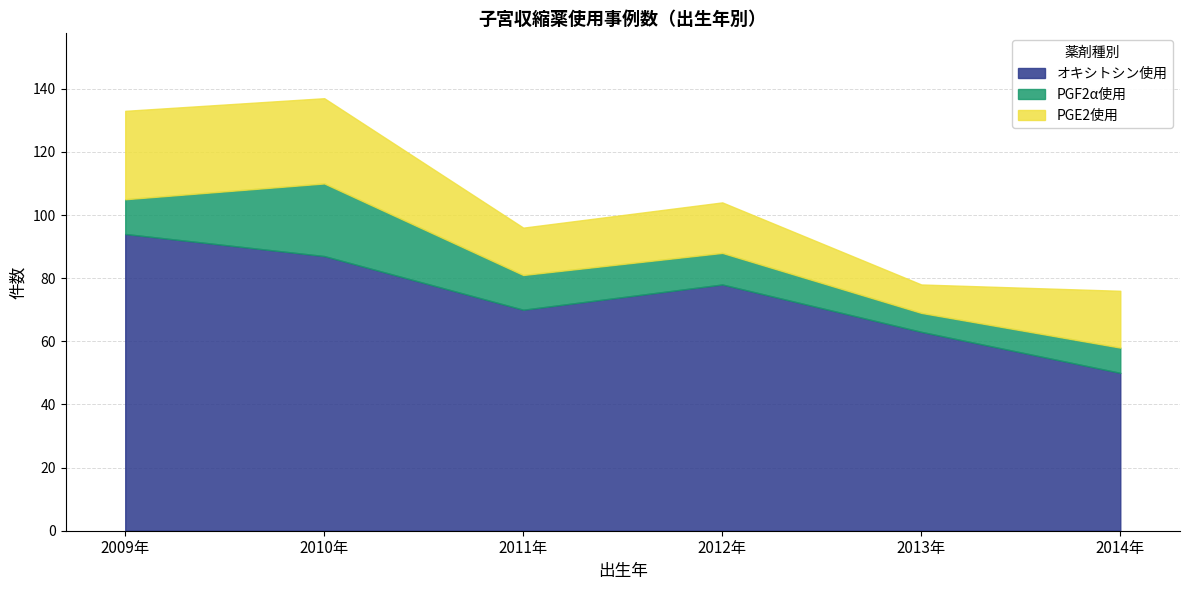

Which category has the highest value in the オキシトシン使用 series?

2009年